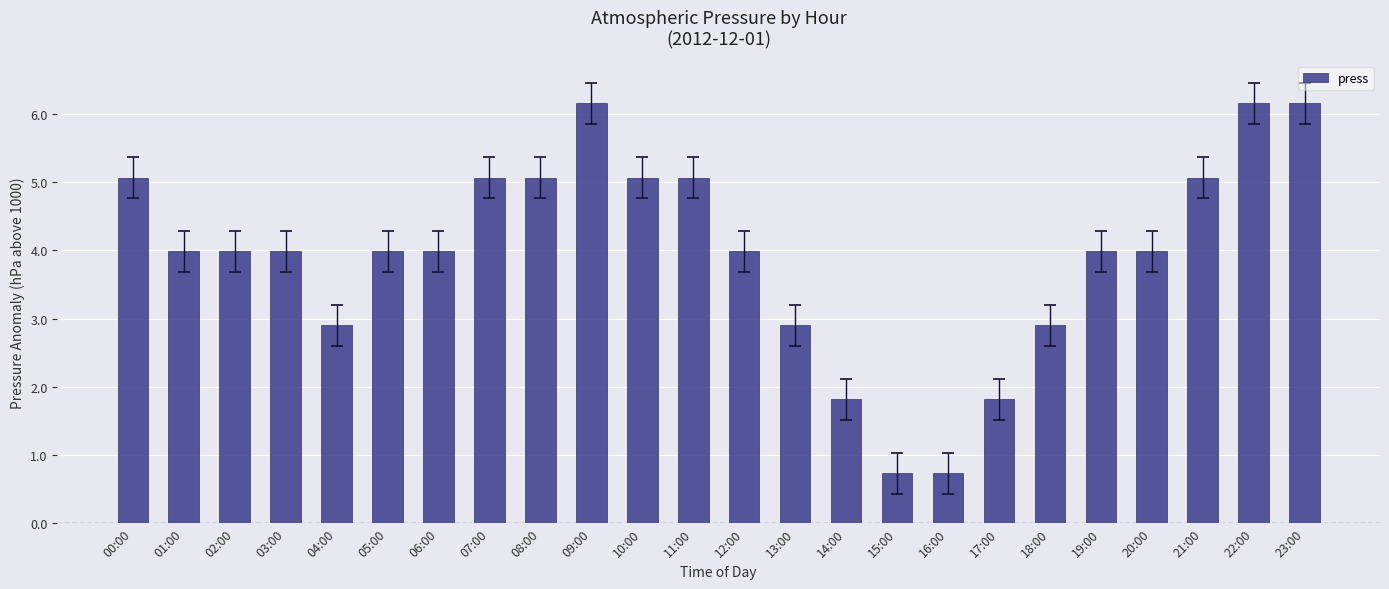

True or false: the data shows 5.1 at 07:00.

True